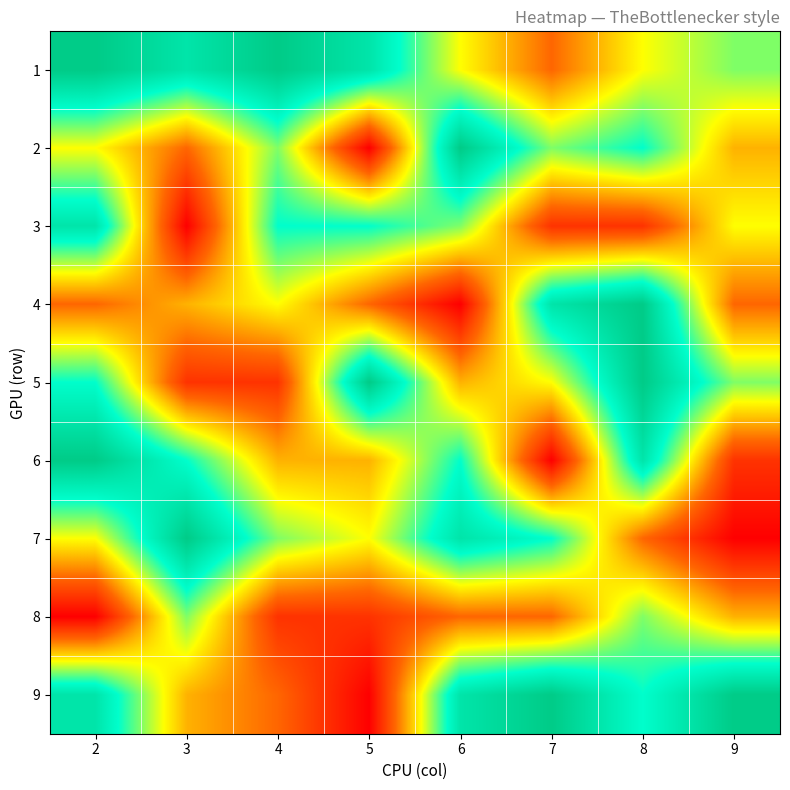

What is the maximum value shown in the chart?

9